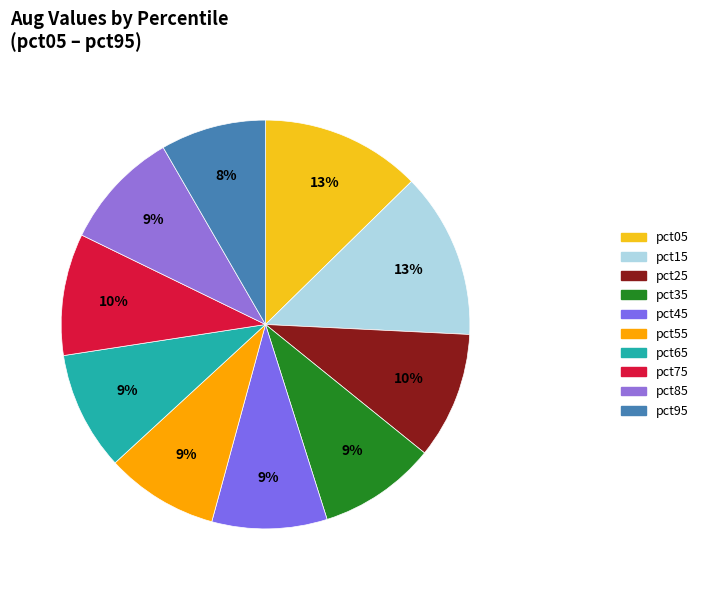

Which slice is the largest?

pct15